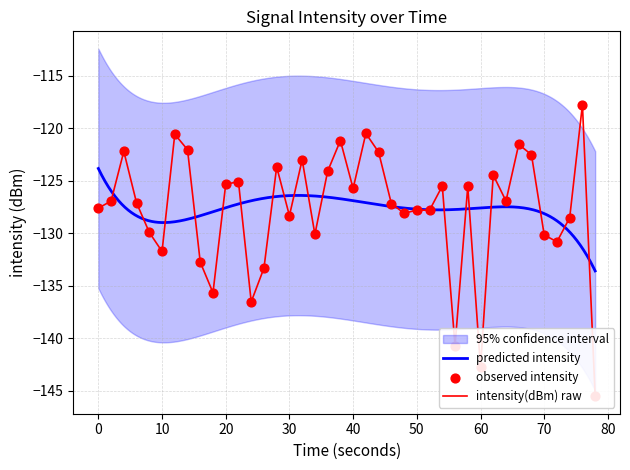

What is the minimum value for predicted intensity?

-133.6